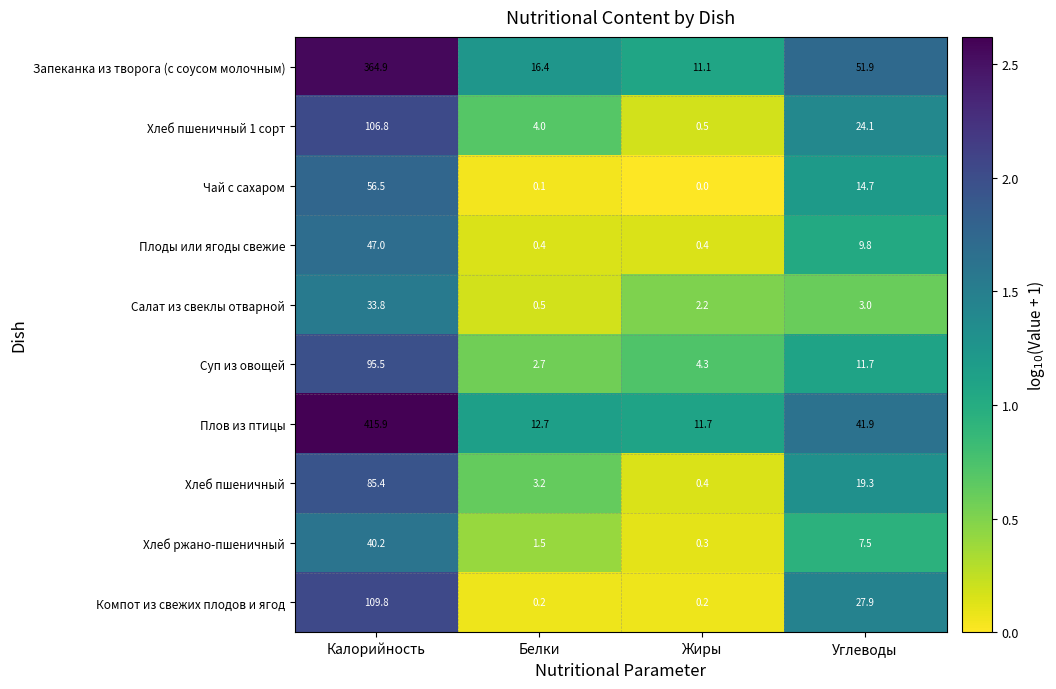

How many categories are shown in the chart?

4